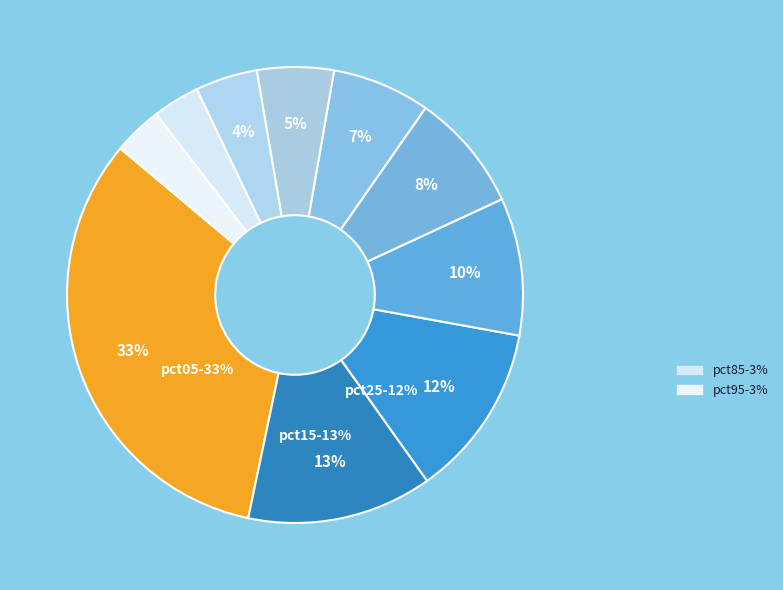

Is pct05 the majority of the pie?

No